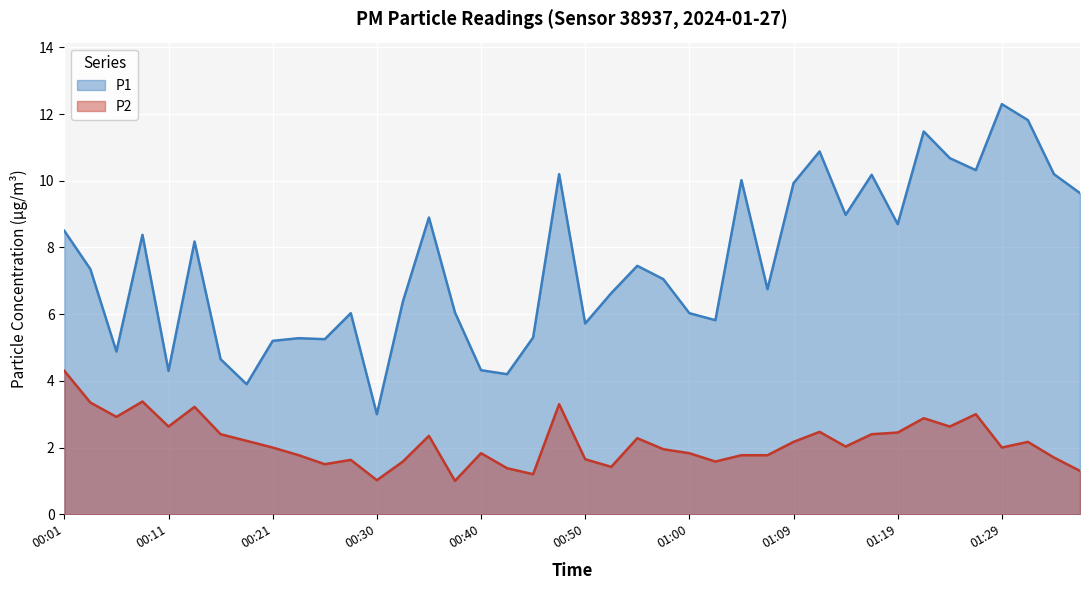

Rank the series by their average value, from lowest to highest.

P2, P1